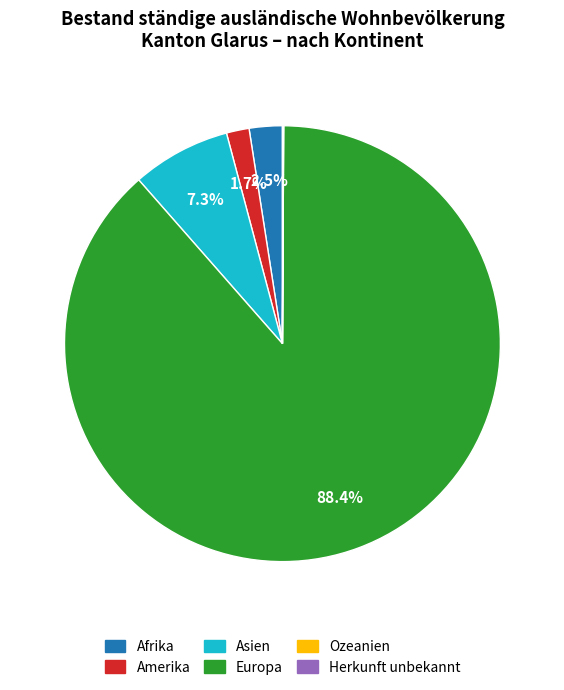

Is there a majority slice in this chart?

Yes